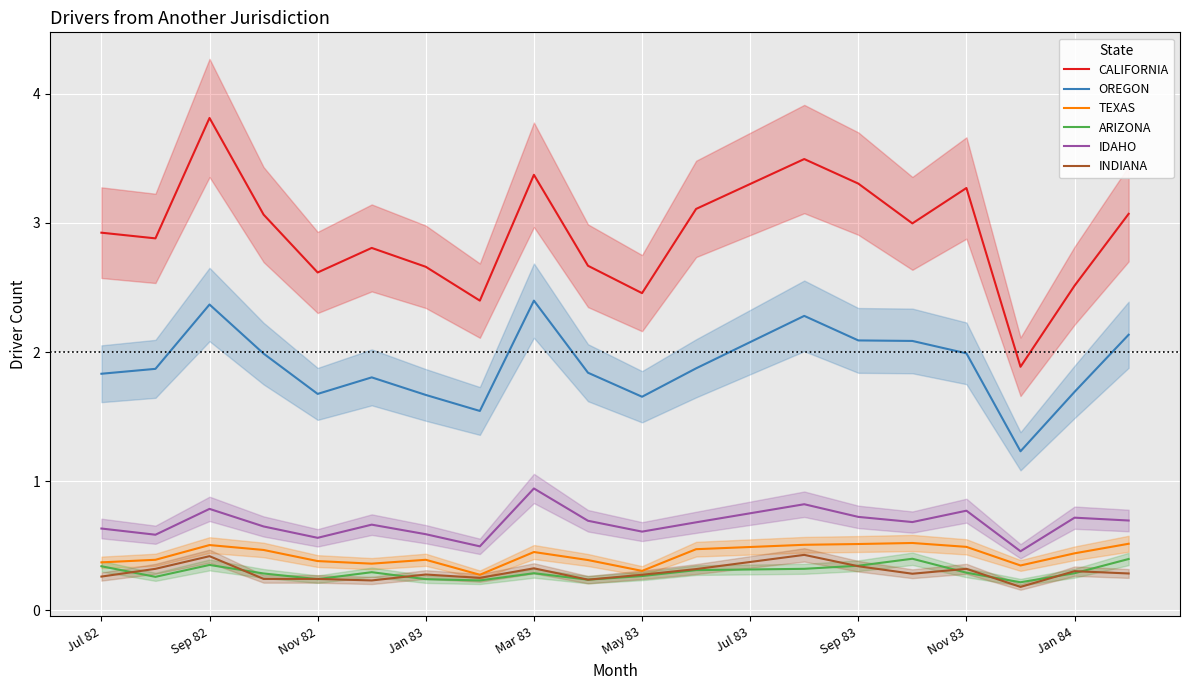

What are all the series names shown in the legend?

CALIFORNIA, OREGON, TEXAS, ARIZONA, IDAHO, INDIANA